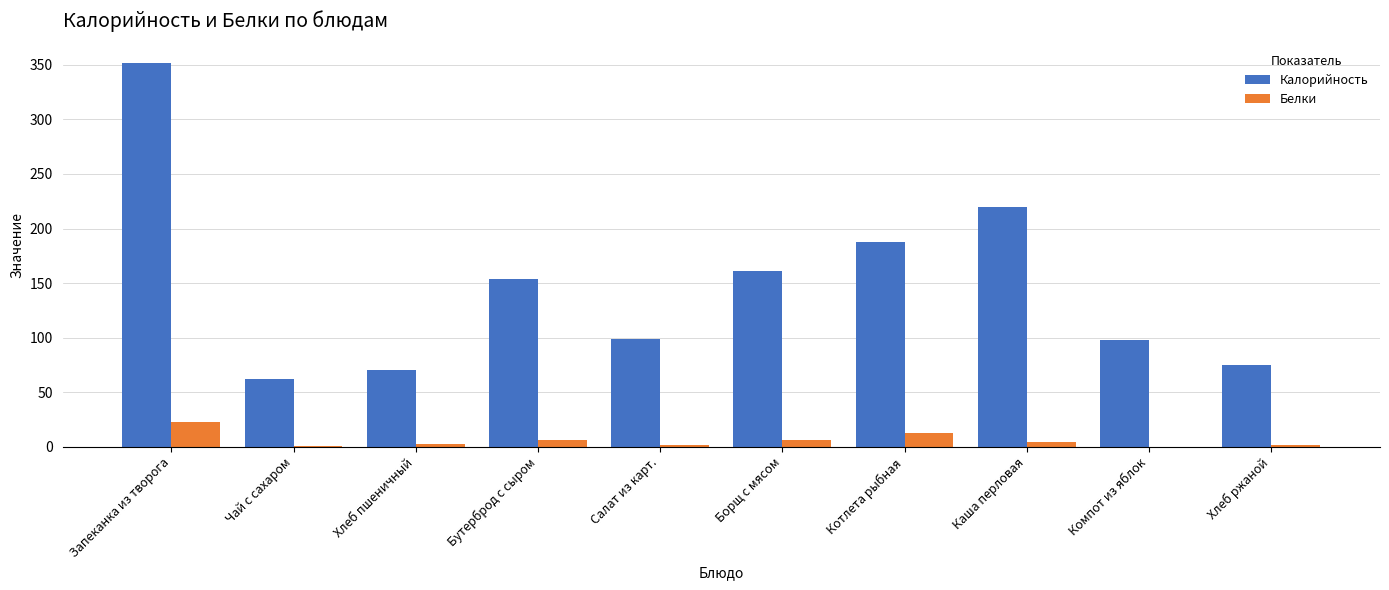

Read the Белки value at Котлета рыбная.

13.0